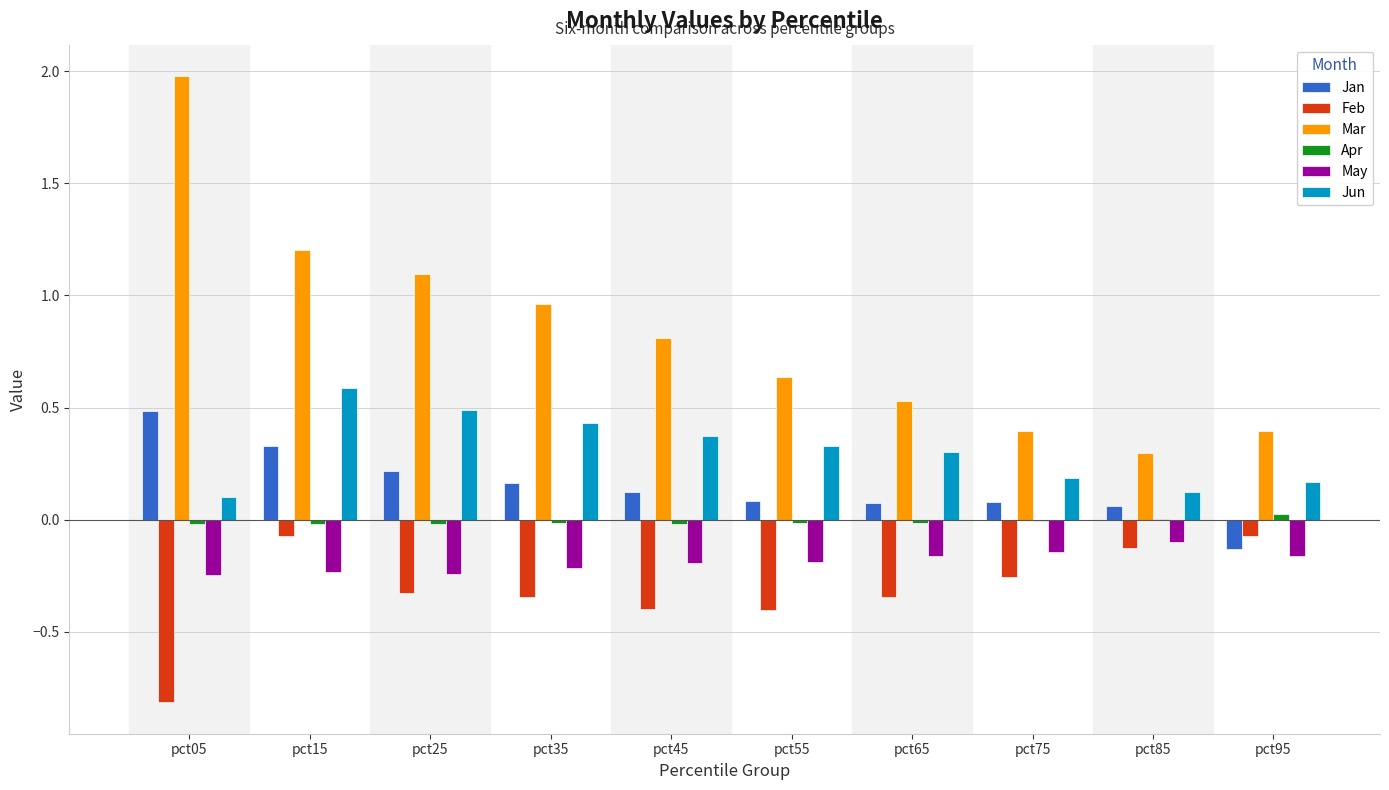

What is the sum of all Mar values?

8.3